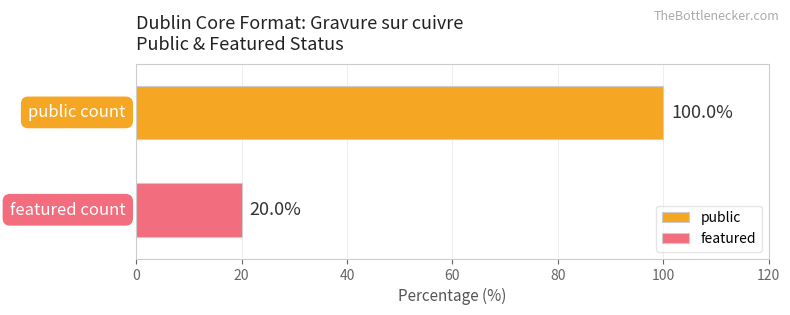

What is the minimum value for featured?

20